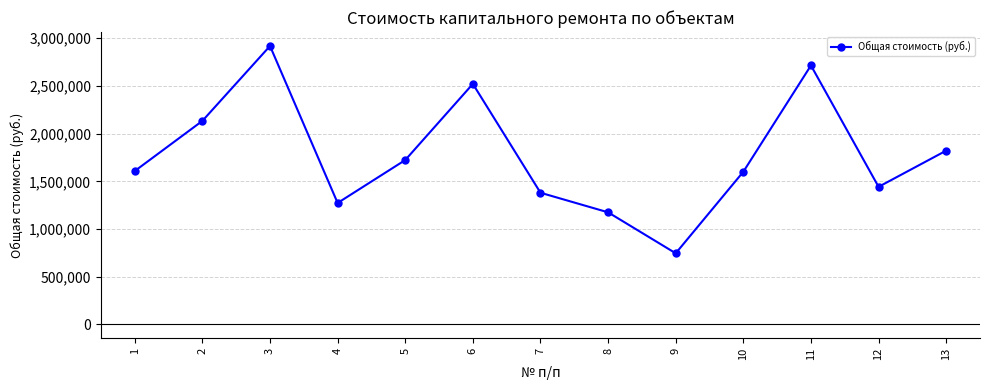

What is the minimum value shown in the chart?

745823.3